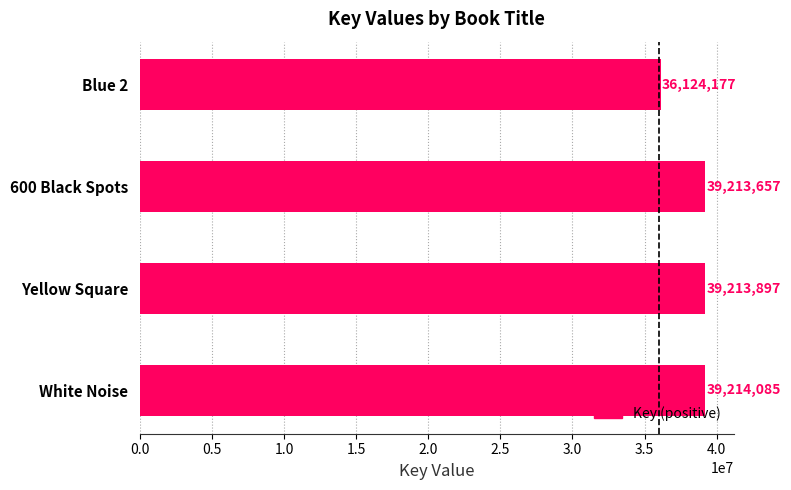

Reading bottom to top, what are all the values shown in this chart?

White Noise=39214085	Yellow Square=39213897	600 Black Spots=39213657	Blue 2=36124177